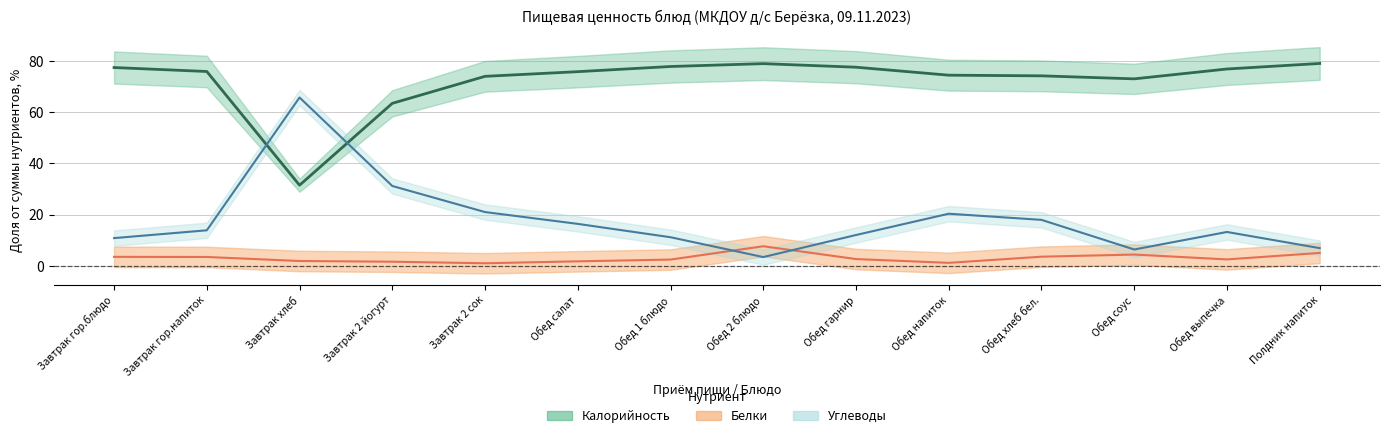

Is it true that Углеводы (центр) equals 18.0 at Обед хлеб бел.?

True